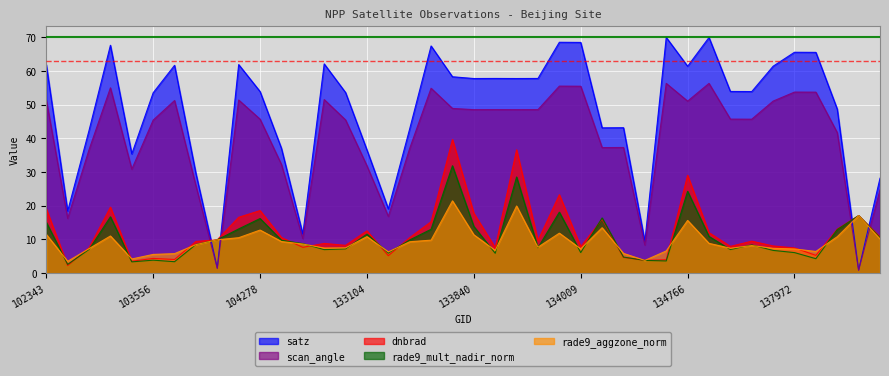

What is the spread (max minus min) of values at 133104?

25.7